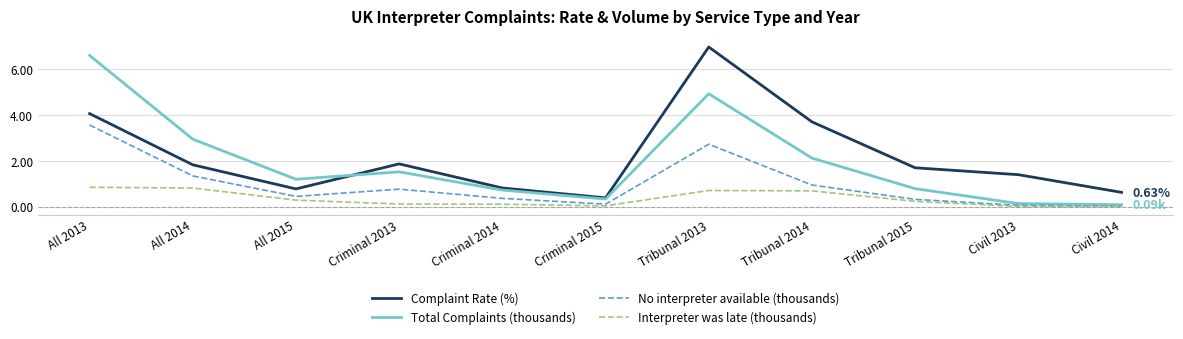

True or false: Complaint Rate (%) and No interpreter available (thousands) intersect in this chart.

False